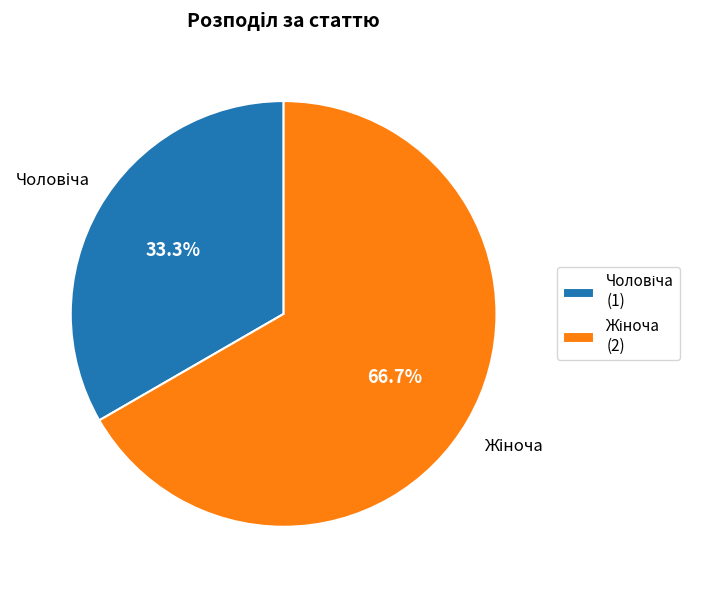

How many slices are in this pie chart?

2